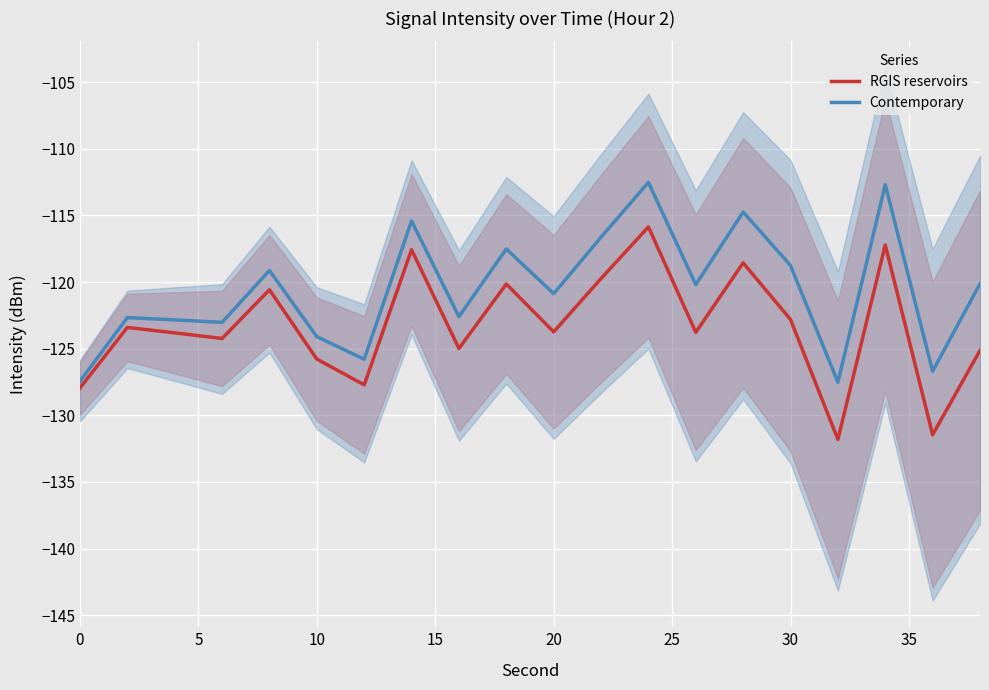

What is the lowest value of the Contemporary series?

-127.5